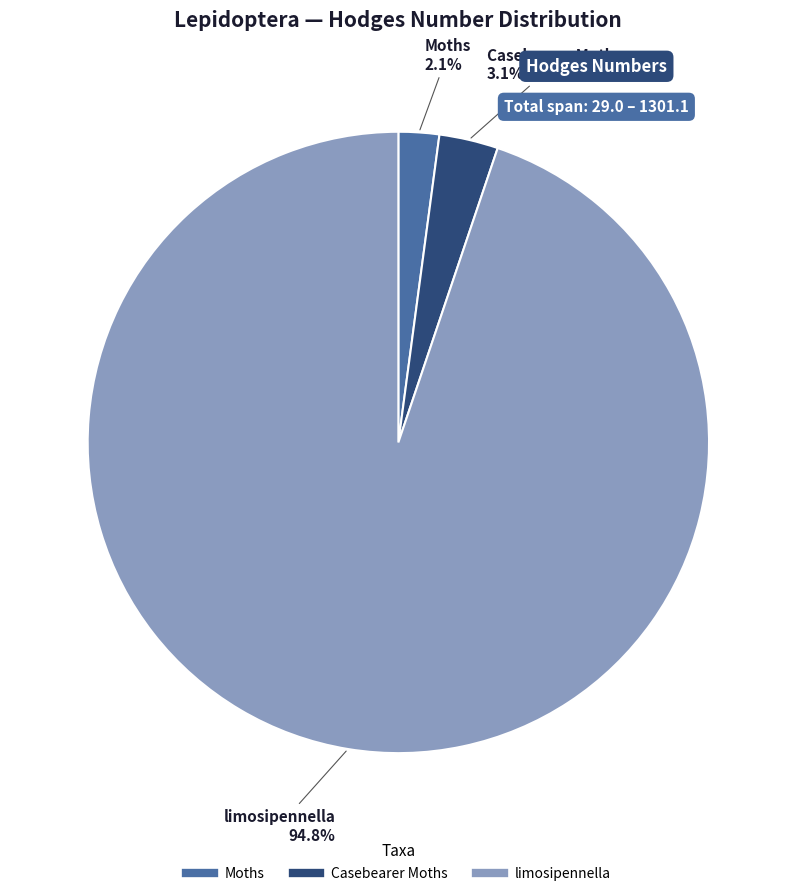

What percentage is the Casebearer Moths slice, to the nearest percent?

3%